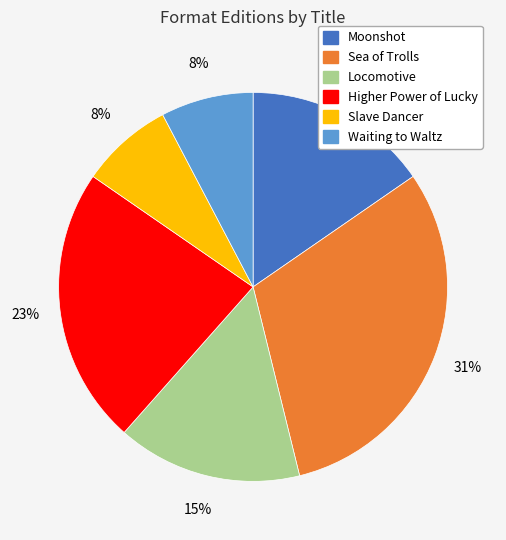

To the nearest percent, what is the combined percentage of Waiting to Waltz and Higher Power of Lucky?

31%